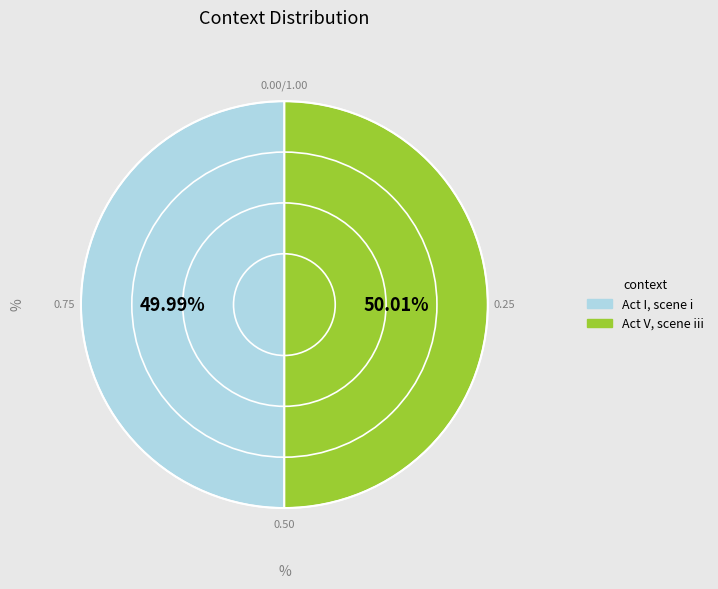

Do Act I, scene i and Act V, scene iii together represent more than half of the pie?

Yes